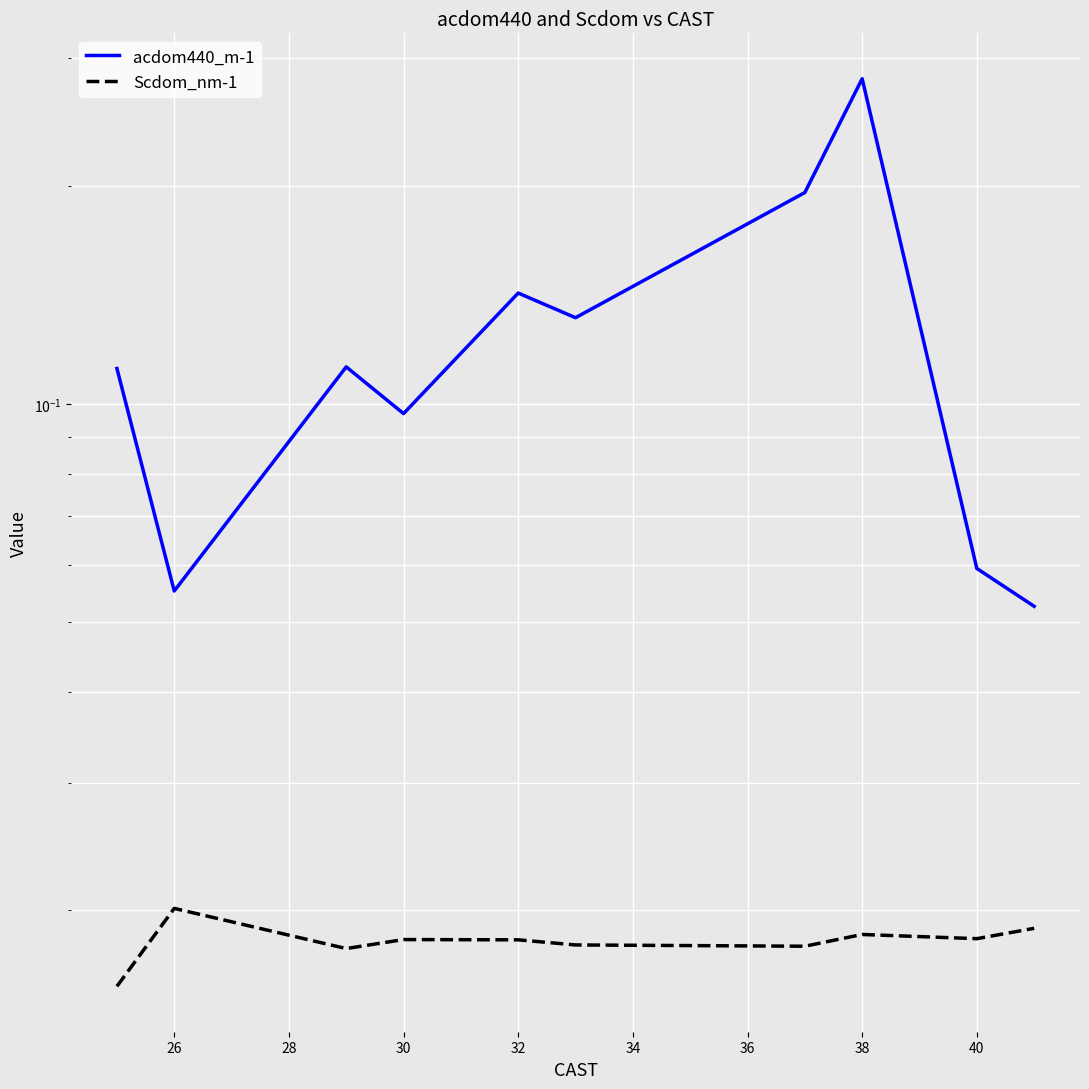

Reading left to right, list all the values displayed in this chart.

acdom440_m-1: 0.1	0.1	0.1	0.1	0.1	0.1	0.2	0.3	0.1	0.1
Scdom_nm-1: 0.0	0.0	0.0	0.0	0.0	0.0	0.0	0.0	0.0	0.0